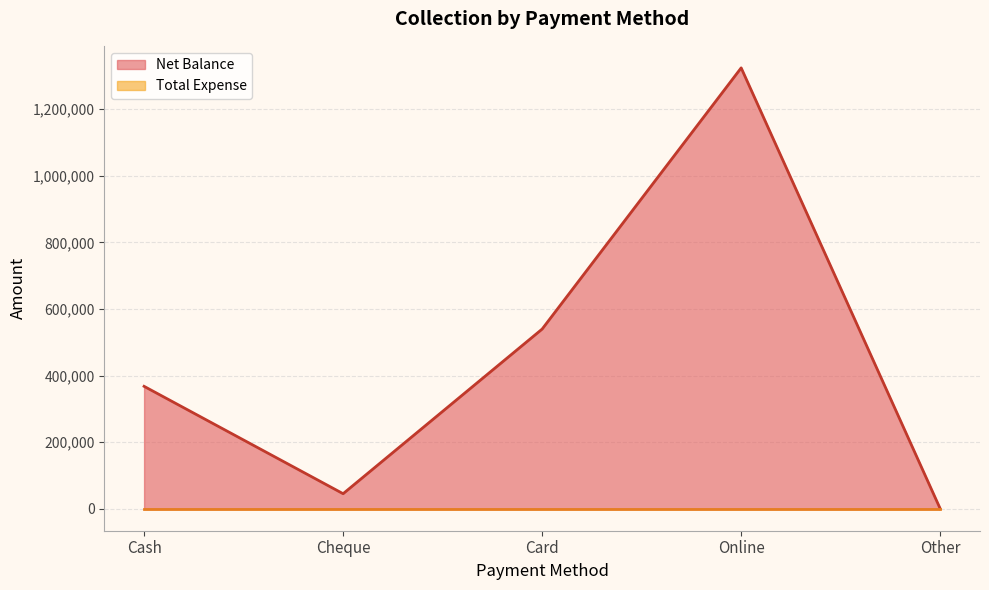

Reading right to left, list all the values displayed in this chart.

0	1324000	539500	45000	367500